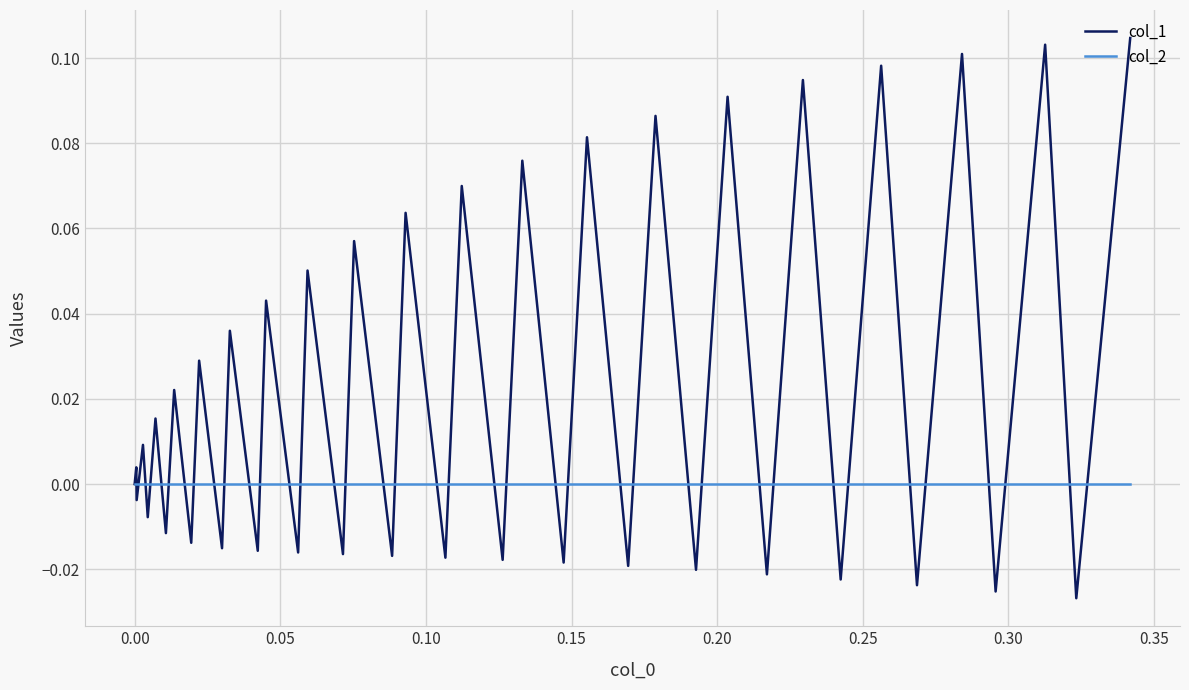

List the series in order of their overall mean, lowest first.

col_2, col_1